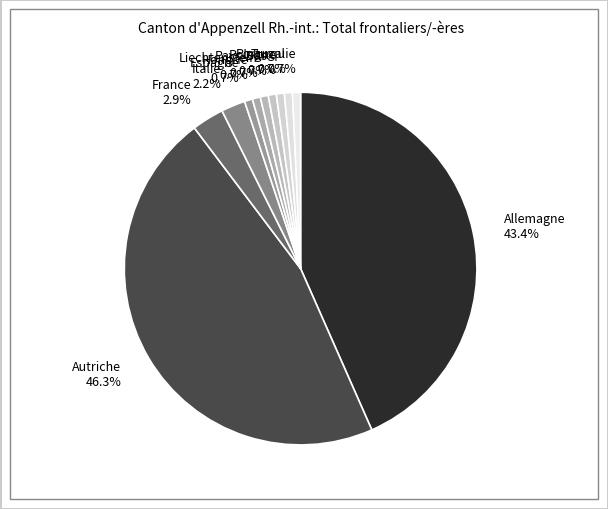

Do Allemagne 43.4% and Italie 2.2% together represent more than half of the pie?

No